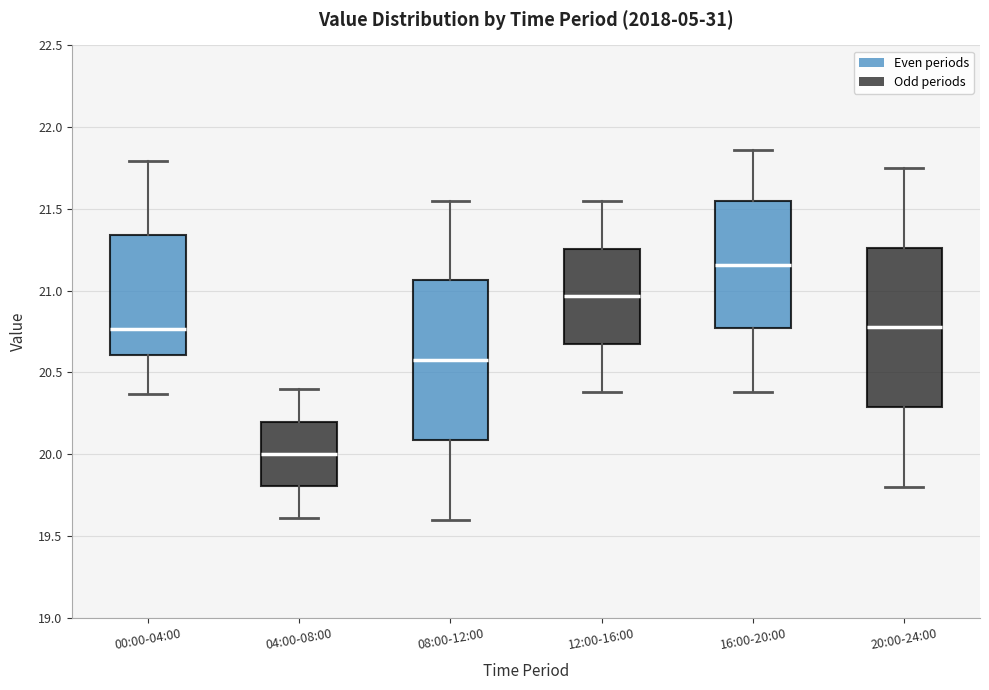

Reading left to right, transcribe this box plot: for each box, give where its median line is, the range the box spans, and where its two whiskers end, as read against the y-axis. The values are not printed on the chart, so give them approximately, as read against the axis.

00:00-04:00: median 20.75, box 20.60 to 21.35, whiskers 20.35 to 21.80
04:00-08:00: median 20.00, box 19.80 to 20.20, whiskers 19.60 to 20.40
08:00-12:00: median 20.60, box 20.10 to 21.05, whiskers 19.60 to 21.55
12:00-16:00: median 20.95, box 20.65 to 21.25, whiskers 20.40 to 21.55
16:00-20:00: median 21.15, box 20.75 to 21.55, whiskers 20.40 to 21.85
20:00-24:00: median 20.80, box 20.30 to 21.25, whiskers 19.80 to 21.75